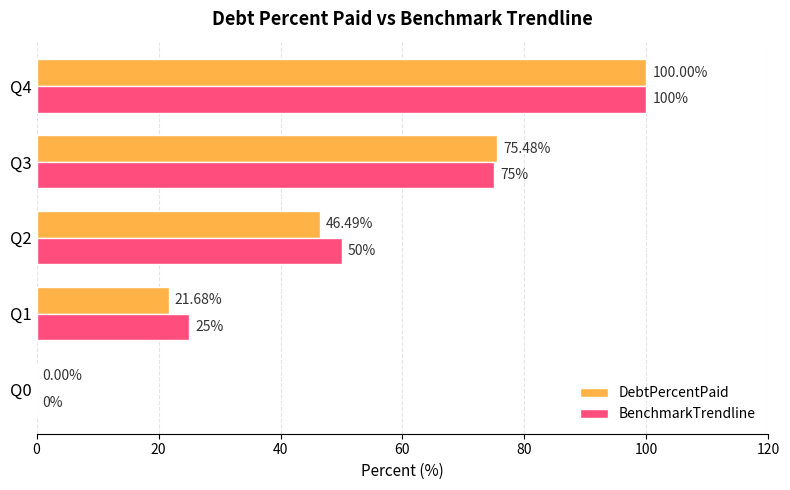

Count the number of data series in this chart.

2